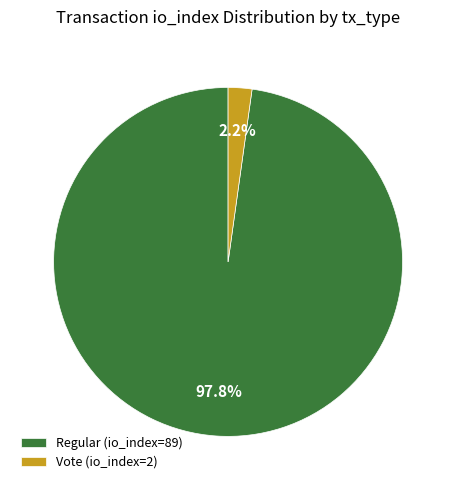

To the nearest percent, what portion does Vote (io_index=2) represent?

2%